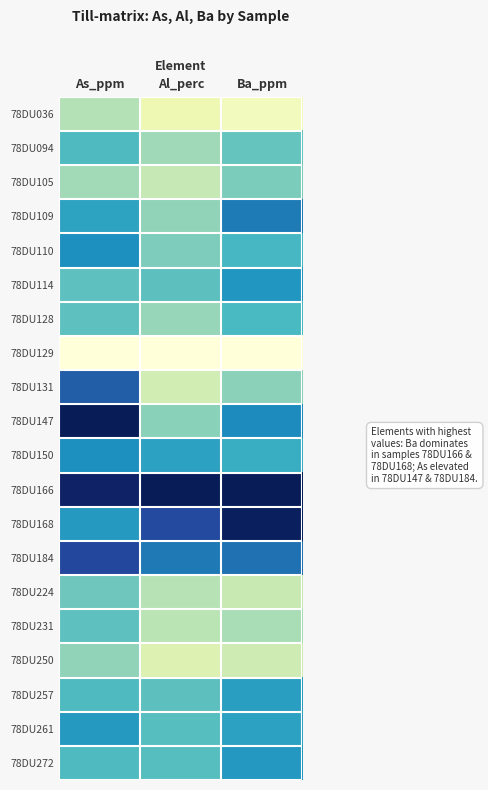

How many categories are shown in the chart?

3